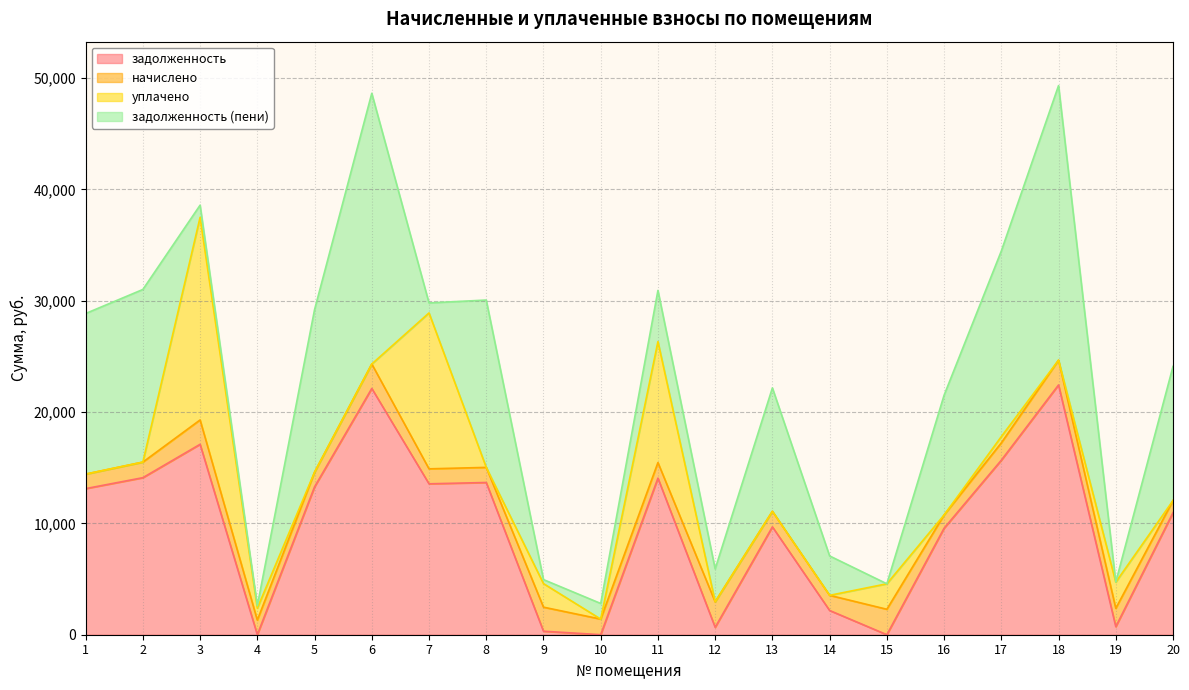

Does the chart have visible grid lines?

Yes